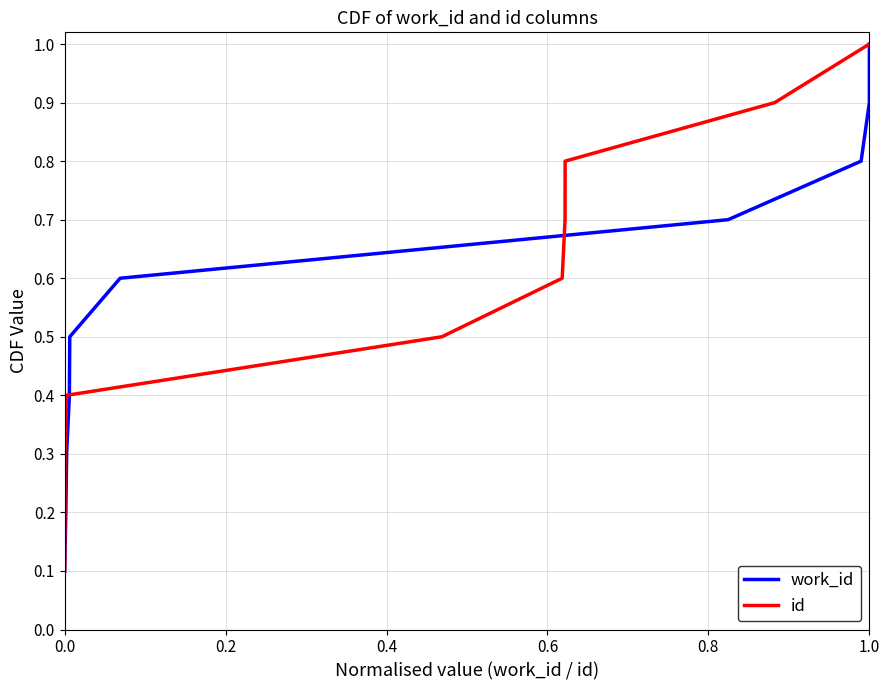

True or false: id has a value of 0.1 at 0.0.

True